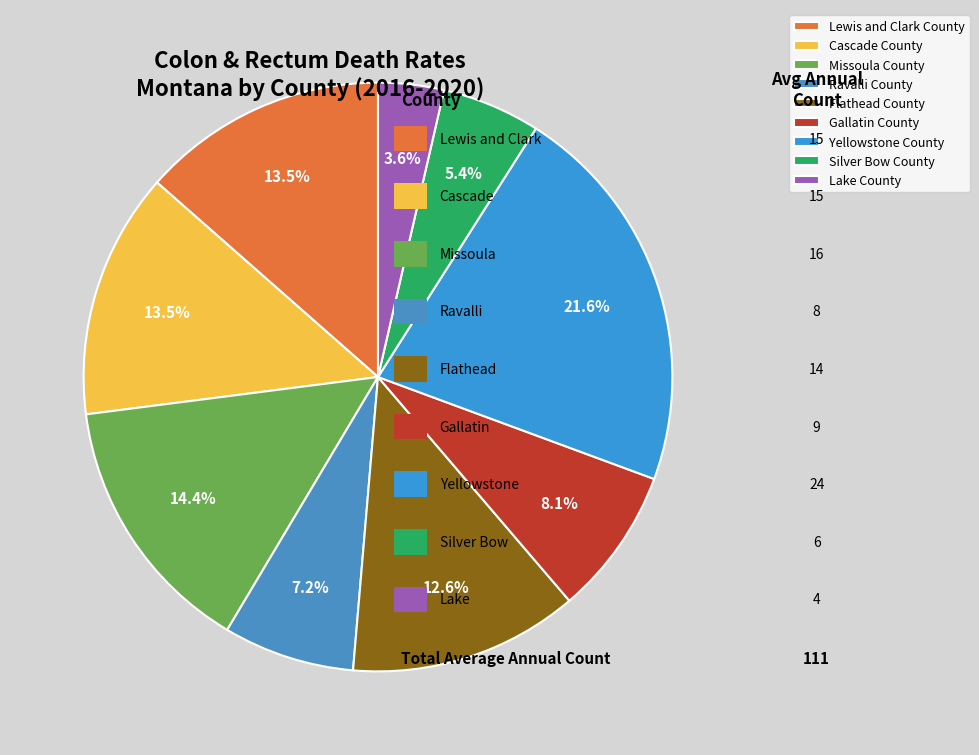

Is Yellowstone County the majority of the pie?

No